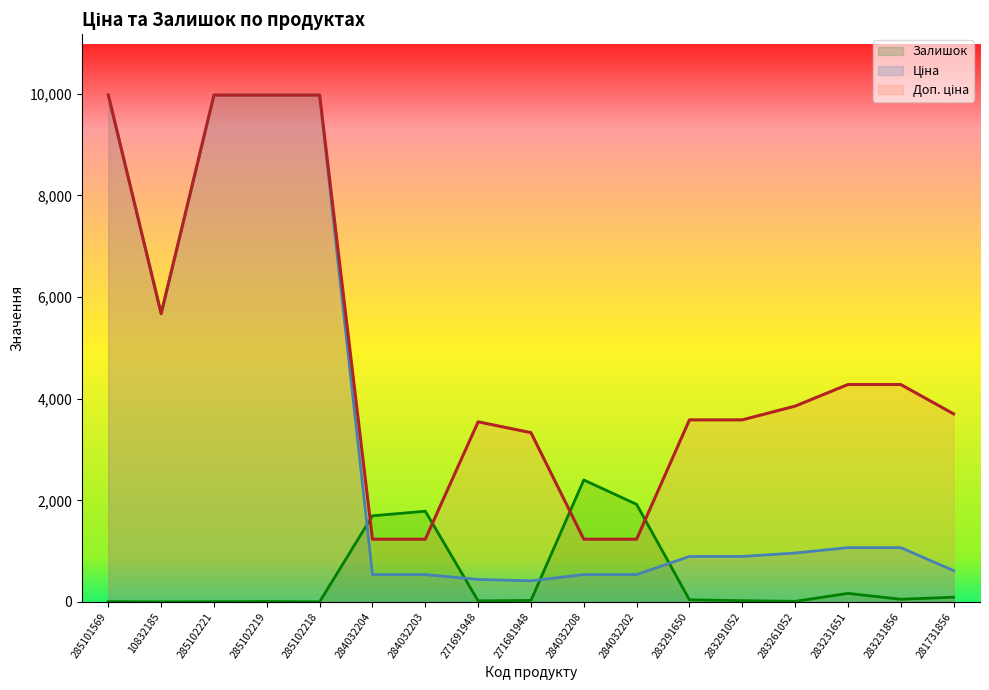

Count the number of data series in this chart.

3